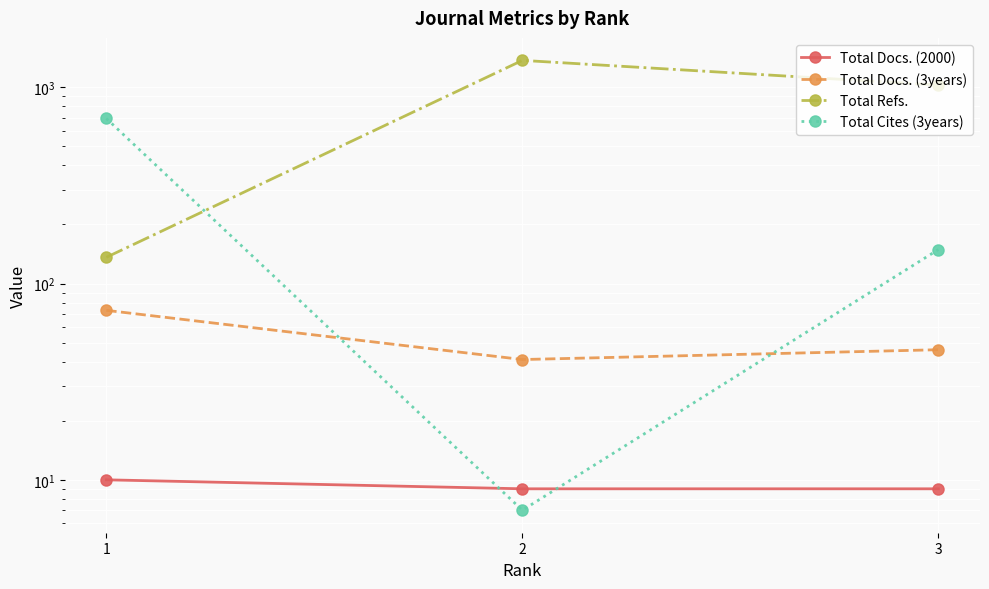

What is the average value of the Total Refs. series?

844